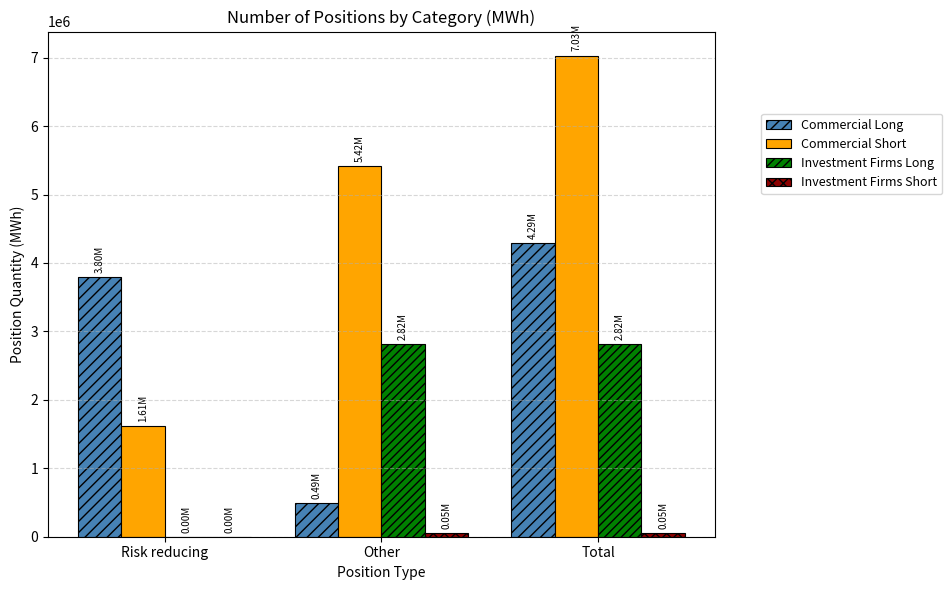

How many positive values does the Investment Firms Long series have?

2